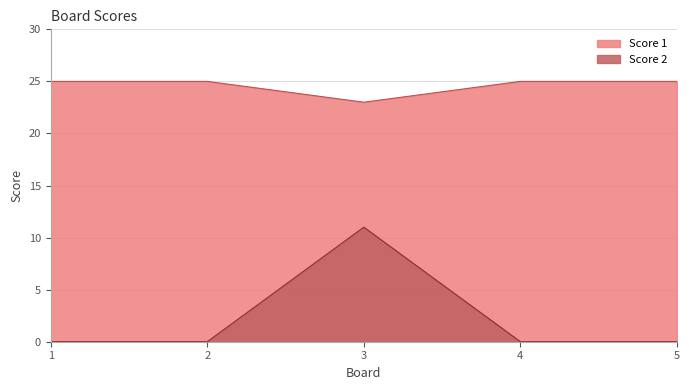

Between 4 and 5, which is larger?

4